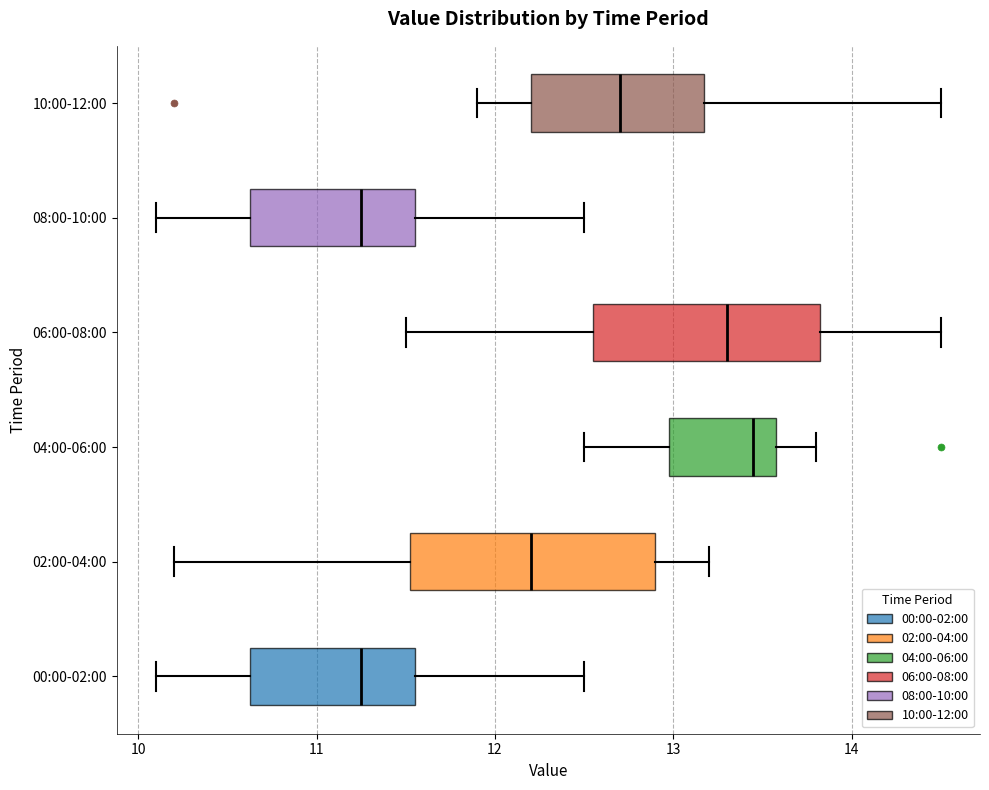

Reading bottom to top, transcribe this box plot: for each box, give where its median line is, the range the box spans, and where its two whiskers end, as read against the x-axis. The values are not printed on the chart, so give them approximately, as read against the axis.

00:00-02:00: median 11.3, box 10.6 to 11.6, whiskers 10.1 to 12.5
02:00-04:00: median 12.2, box 11.5 to 12.9, whiskers 10.2 to 13.2
04:00-06:00: median 13.5, box 13.0 to 13.6, whiskers 12.5 to 13.8
06:00-08:00: median 13.3, box 12.6 to 13.8, whiskers 11.5 to 14.5
08:00-10:00: median 11.3, box 10.6 to 11.6, whiskers 10.1 to 12.5
10:00-12:00: median 12.7, box 12.2 to 13.2, whiskers 11.9 to 14.5